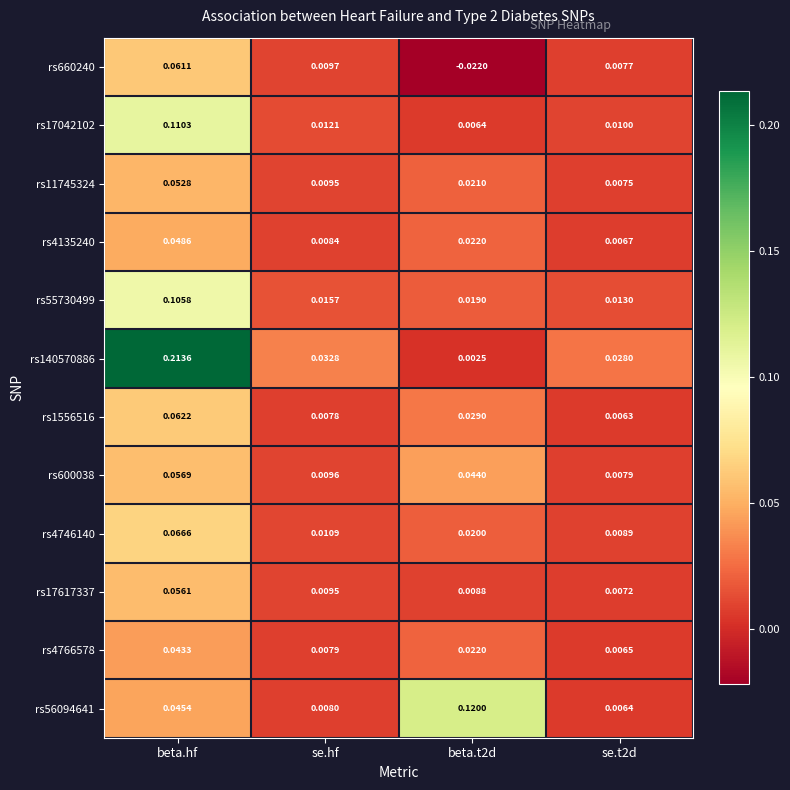

Which category has the highest value across all series?

beta.hf